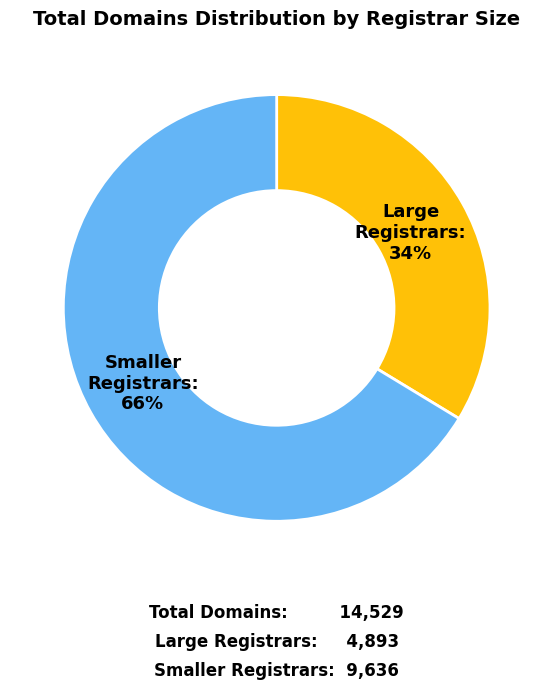

True or false: Smaller Registrars accounts for 66% of the total.

True